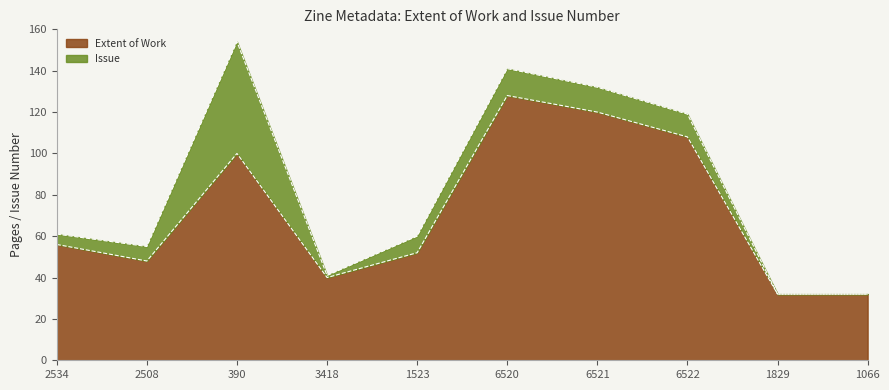

How many data points are above 56?

4